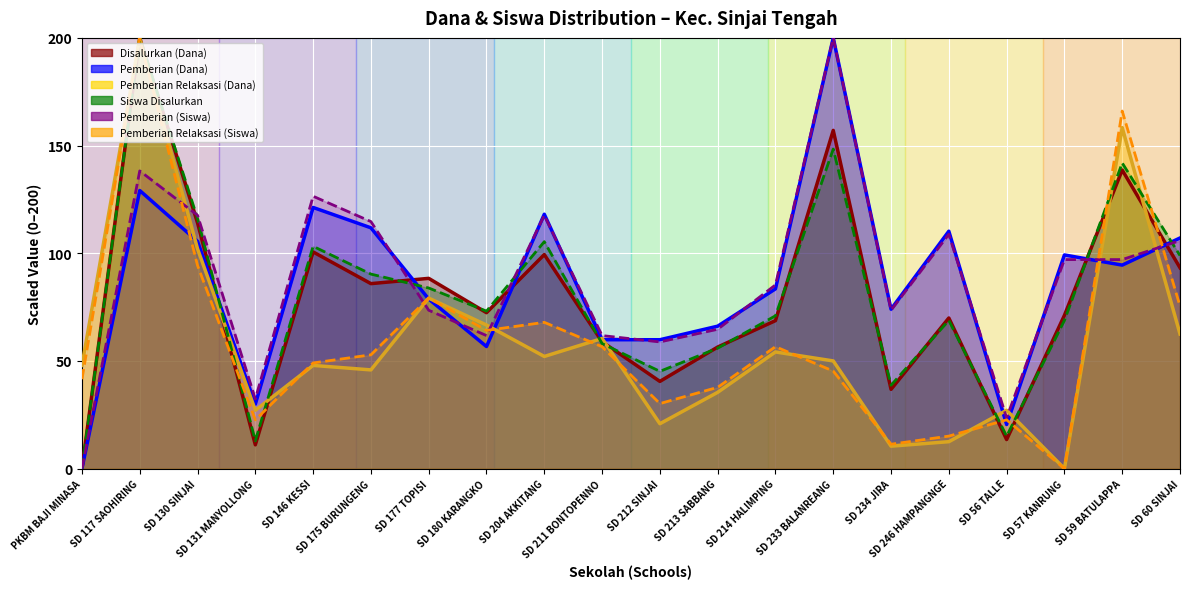

What is the sum of all Pemberian Relaksasi (Dana) values?

1160.4